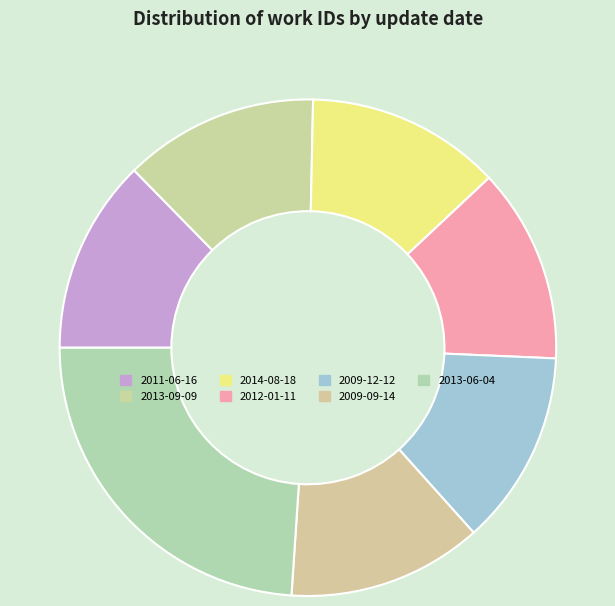

How many segments does this pie chart have?

7